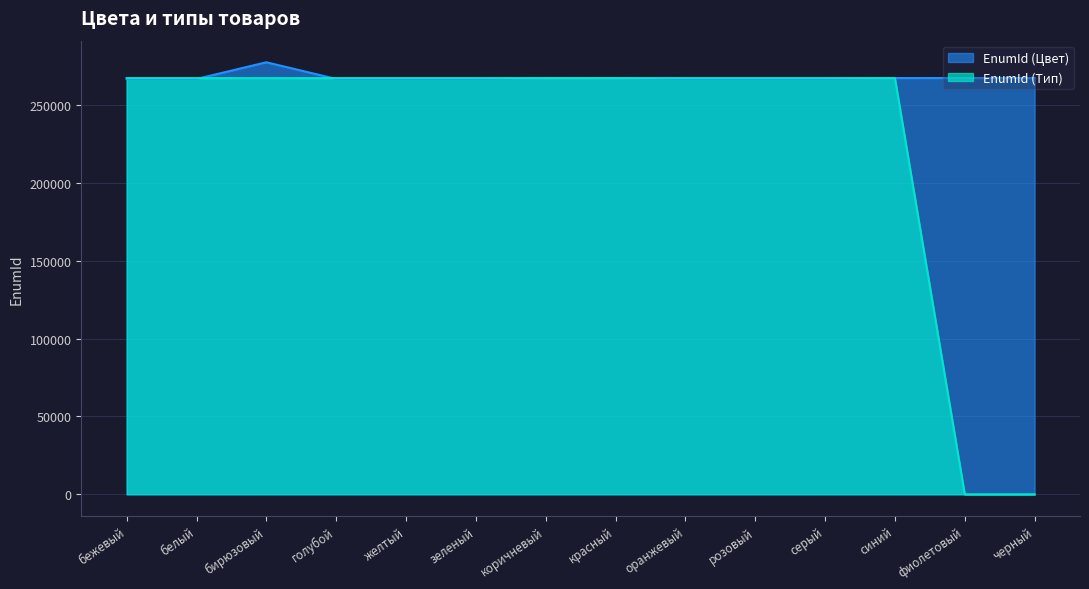

What is the approximate value of EnumId (Цвет) at желтый?

266655